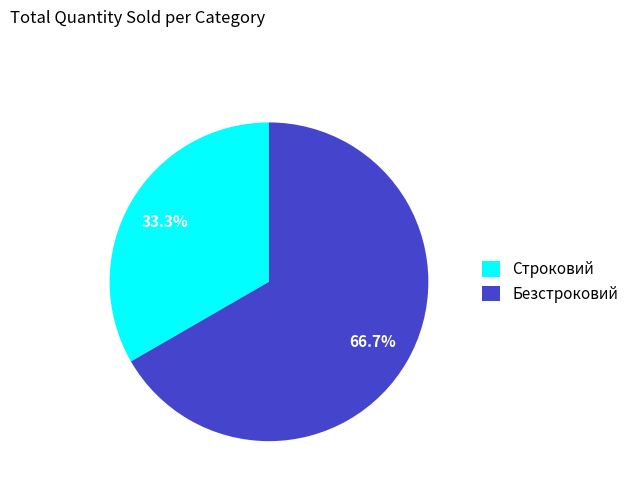

Does Безстроковий represent more than half of the total?

Yes